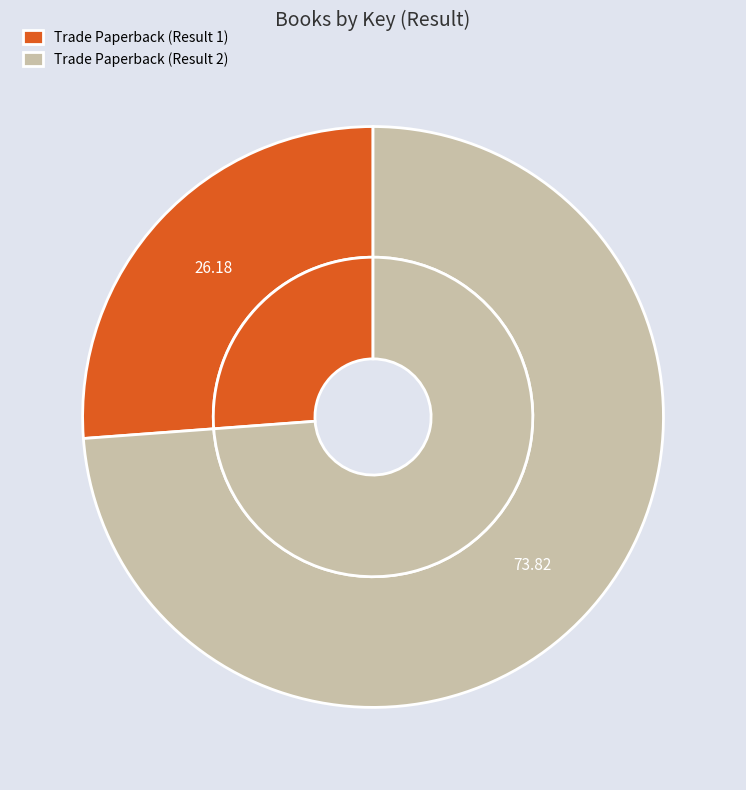

Which has a higher value, Trade Paperback (Result 1) or Trade Paperback (Result 2)?

Trade Paperback (Result 2)